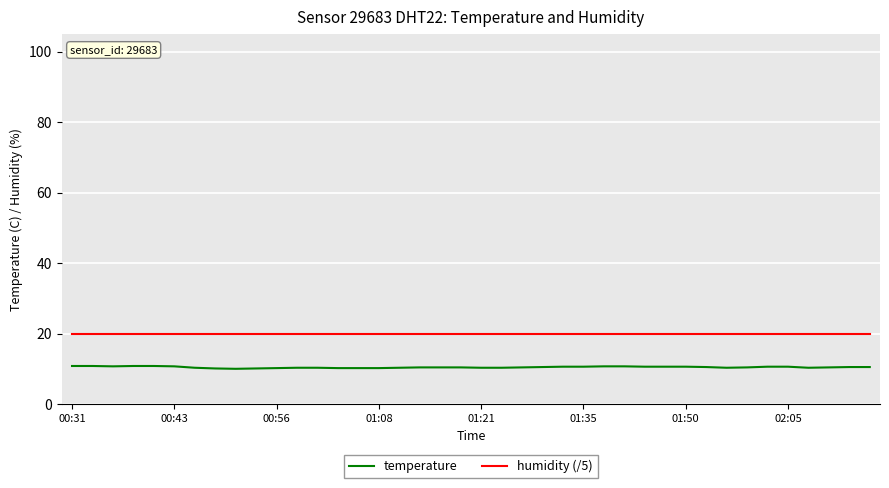

Does the chart have visible grid lines?

Yes